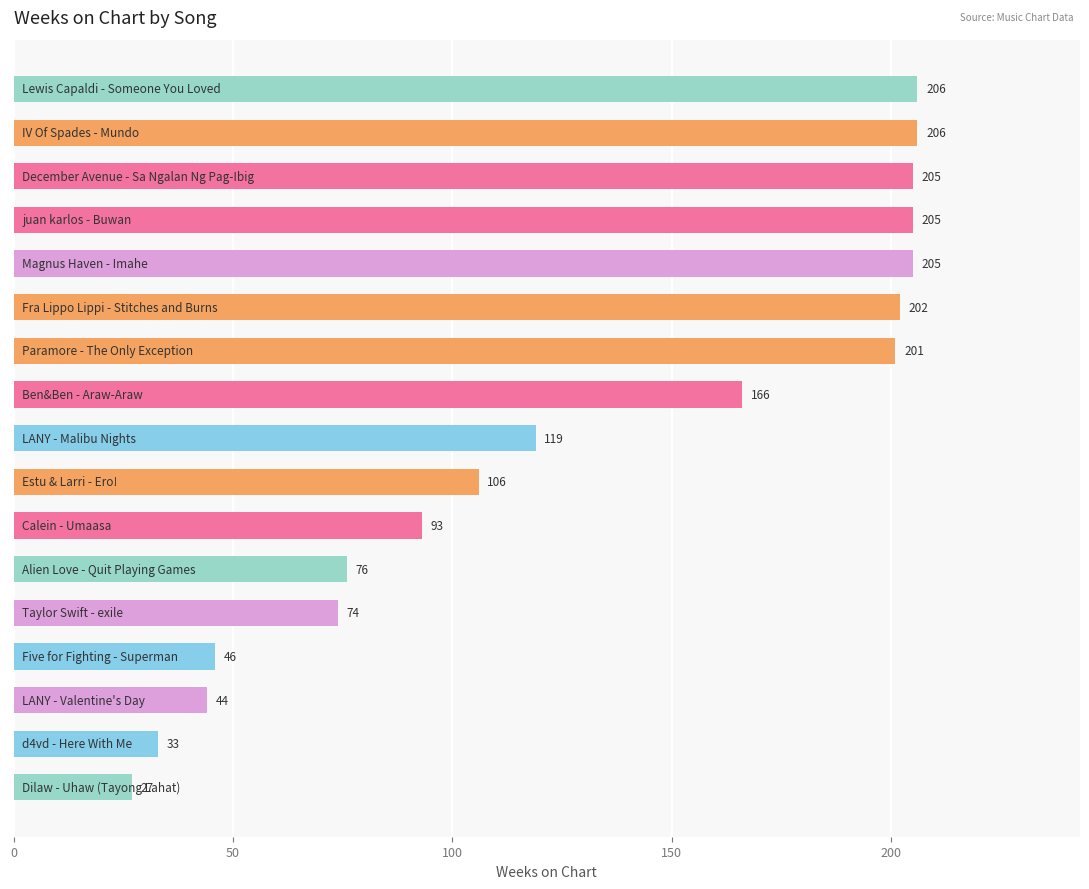

What is the sum of all values?

2214